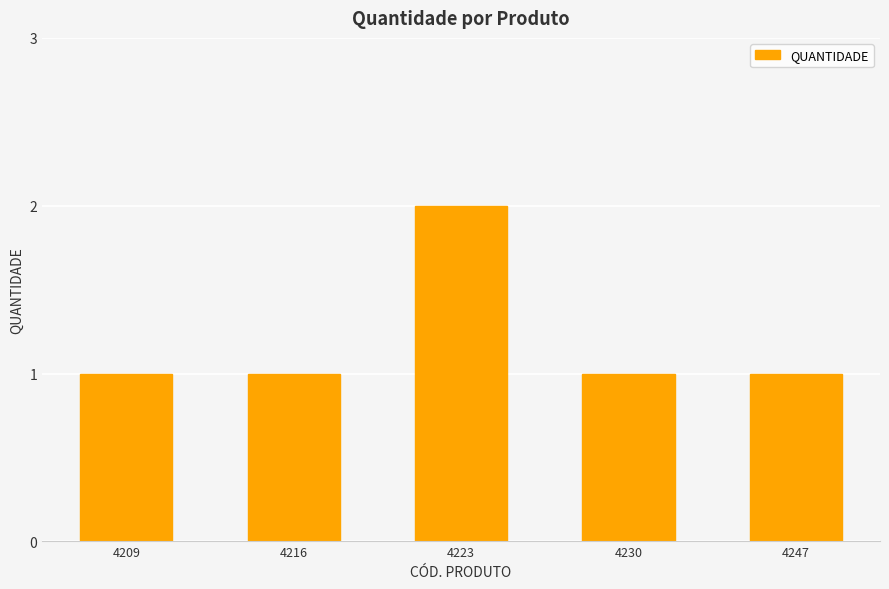

How many categories are shown in the chart?

5